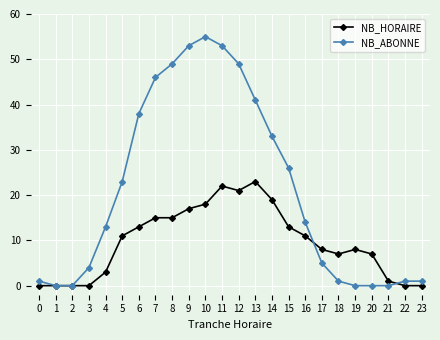

What are all the series names shown in the legend?

NB_HORAIRE, NB_ABONNE